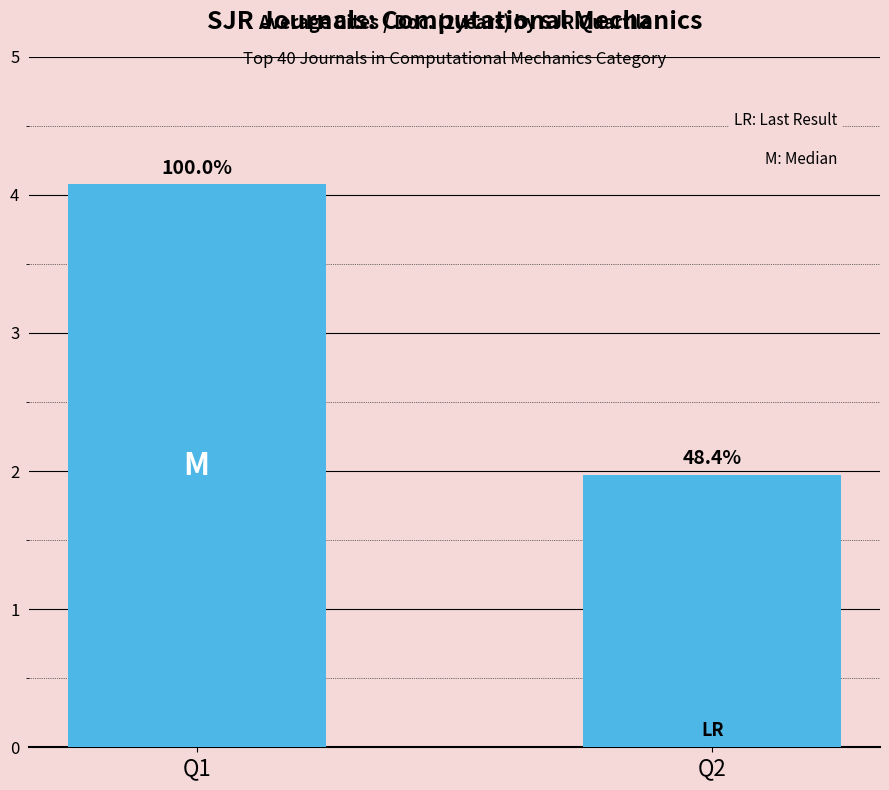

Does the chart contain any negative values?

No